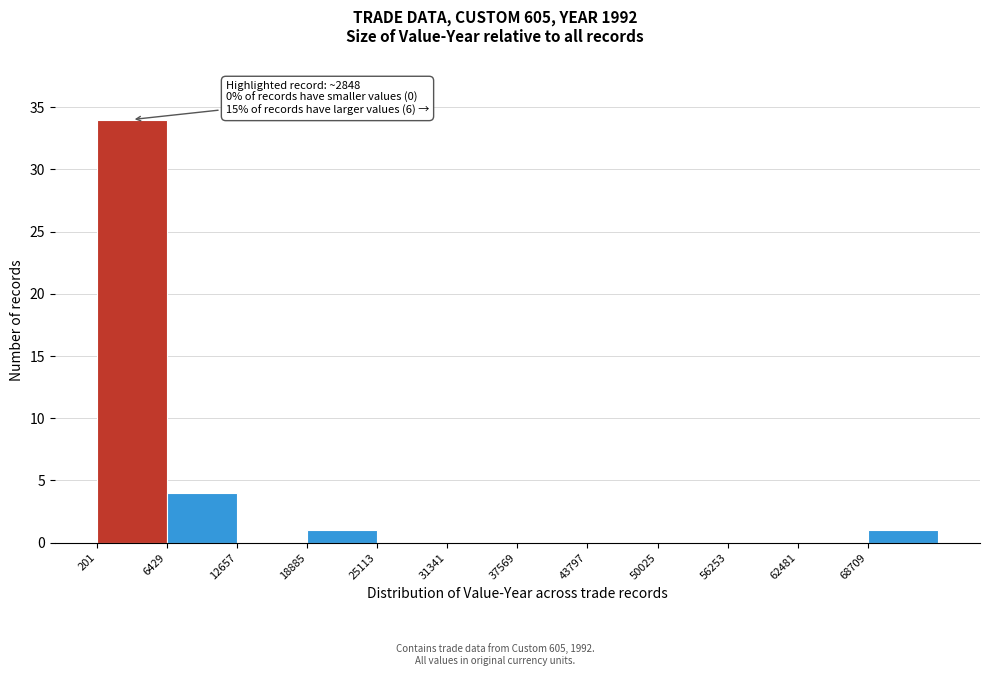

Over which range of the x-axis is the bar tallest?

0 to 6000